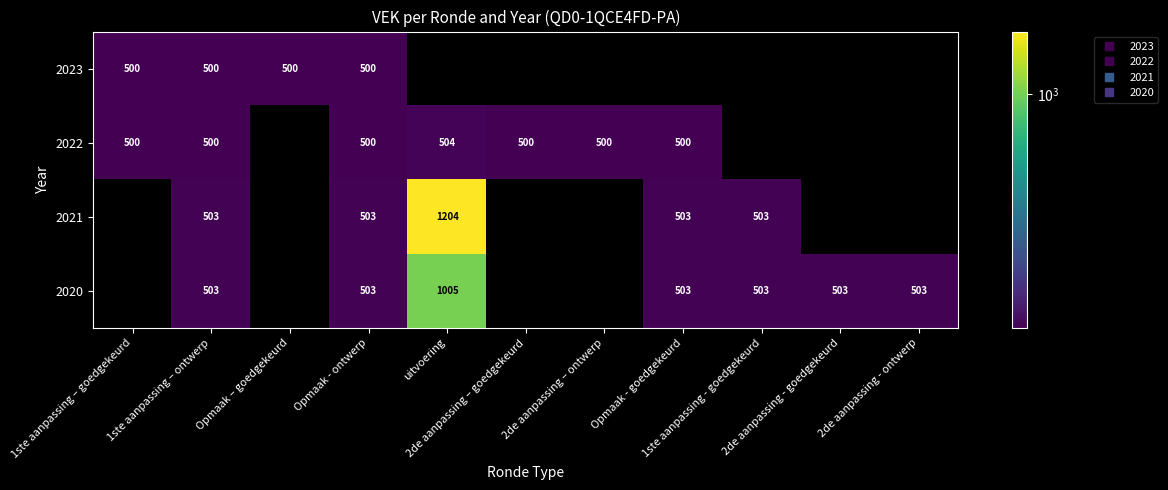

Which series has the widest spread of values?

2021